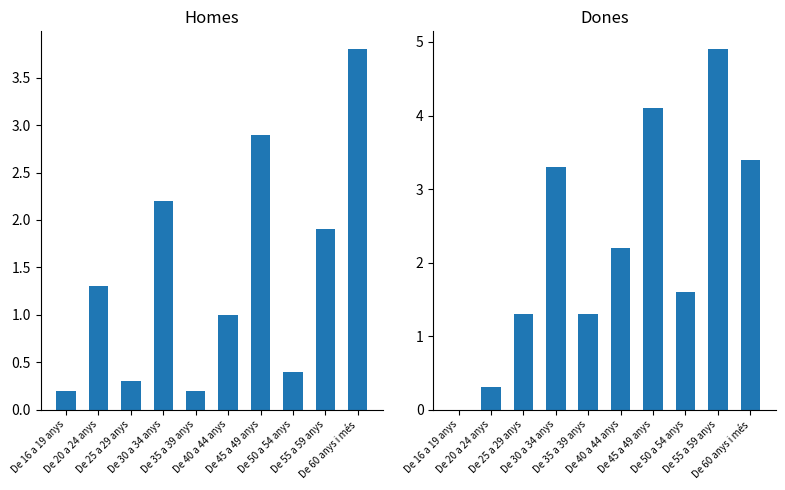

At which label does Dones first exceed 2?

De 30 a 34 anys